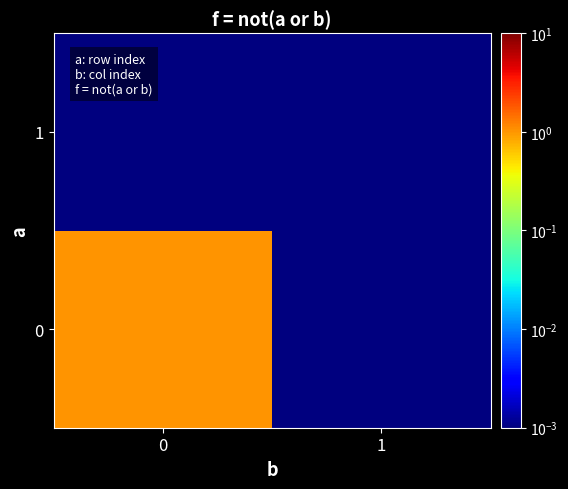

Reading left to right, extract all data points from this chart.

0: 0=1.0	1=0.0
1: 0=0.0	1=0.0